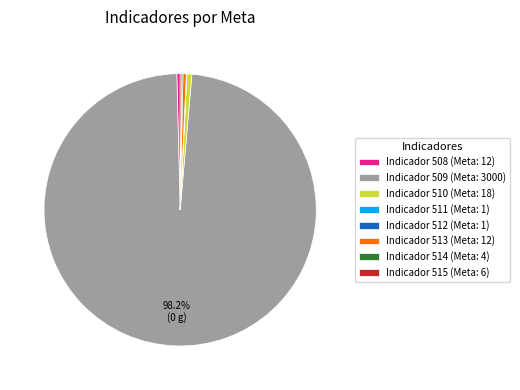

What is the largest slice in the pie chart?

Indicador 509 (Meta: 3000)